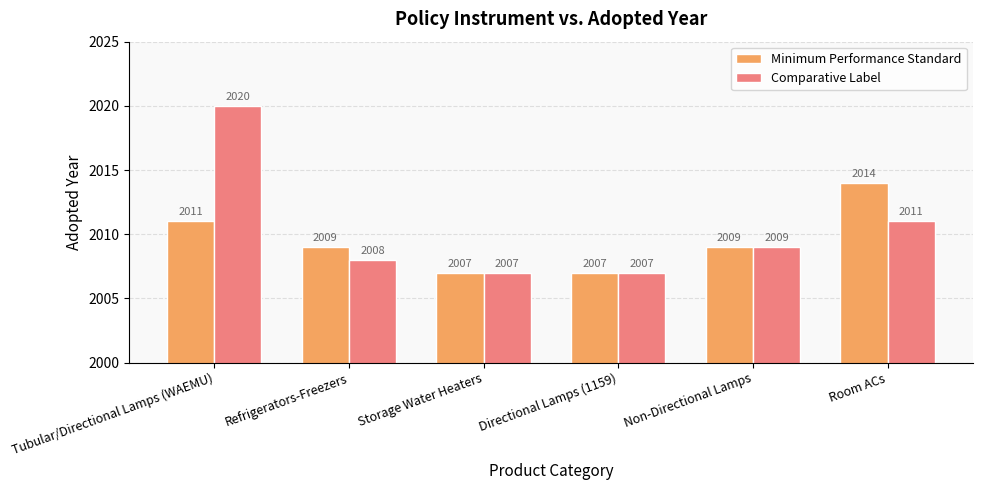

List the series in order of their overall mean, highest first.

Comparative Label, Minimum Performance Standard